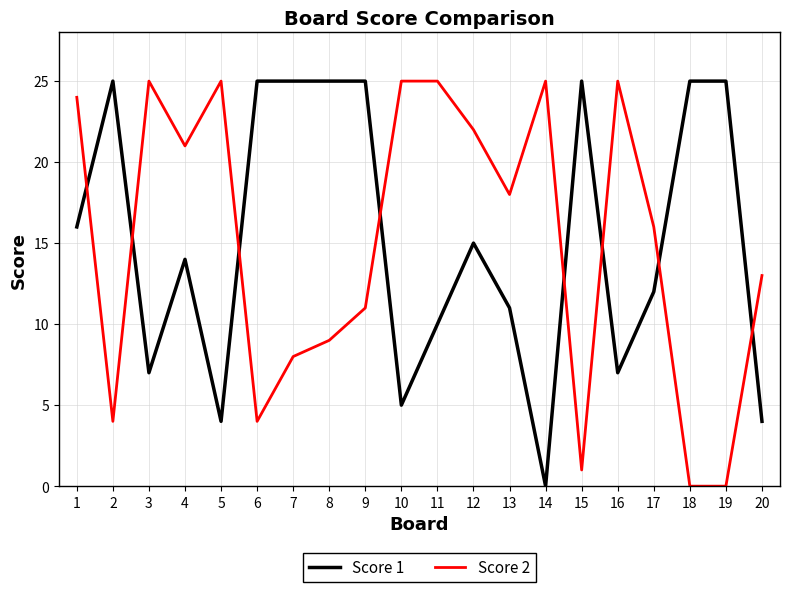

At which category is the sum across all series the highest?

1